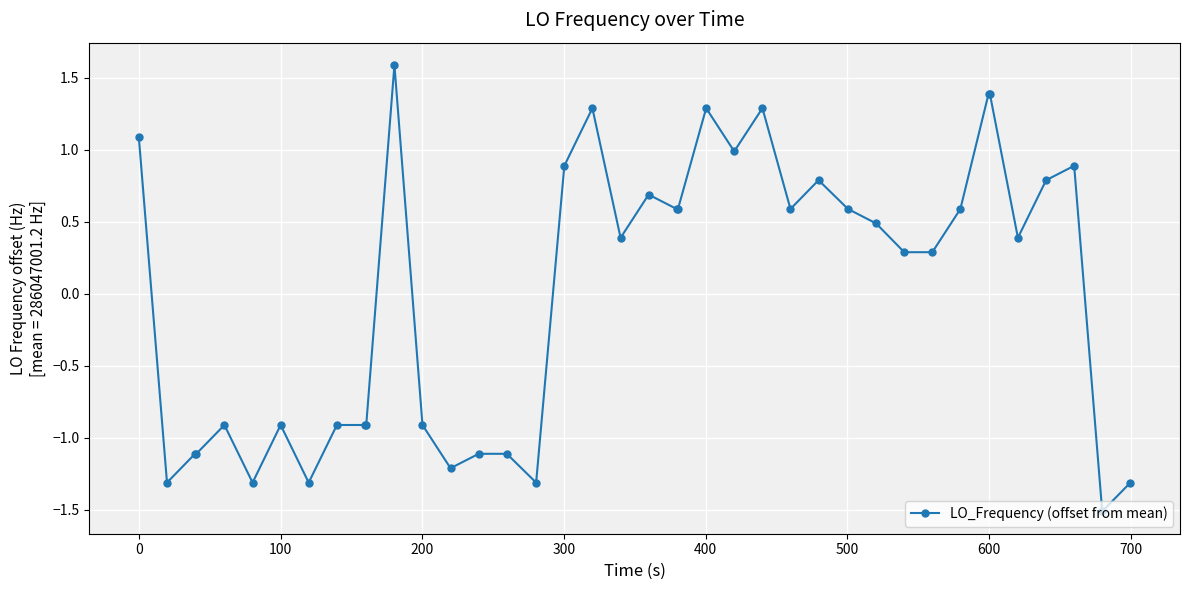

How many positive values are there?

23